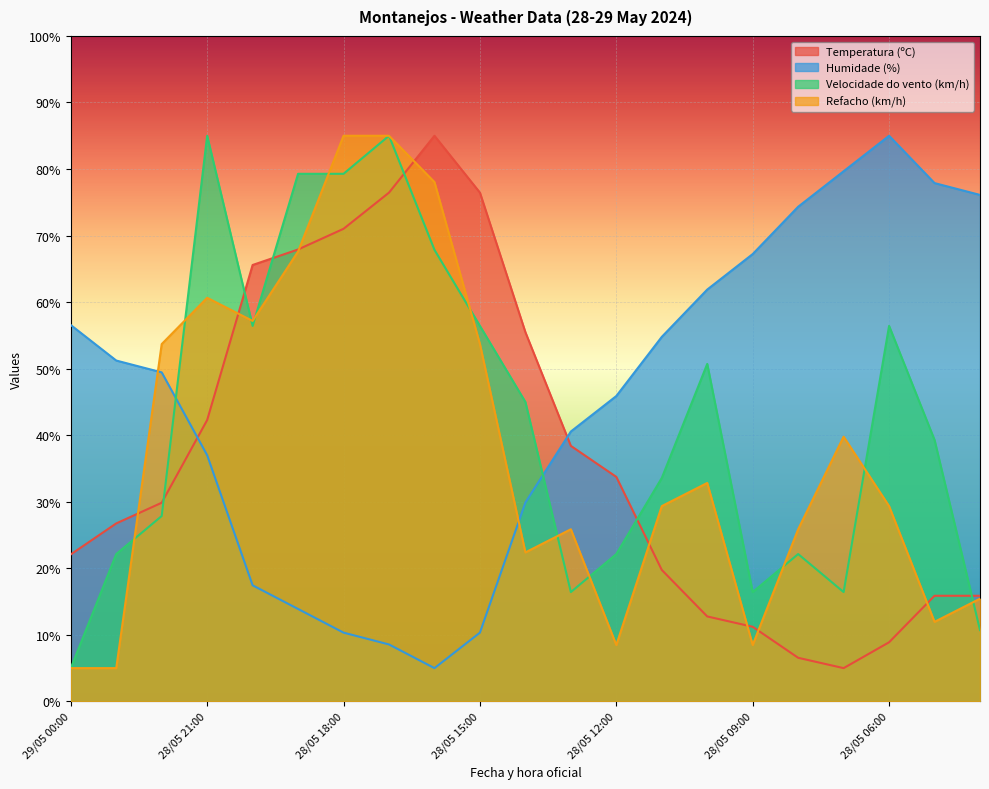

What is the total value across all series at 28/05 04:00?

118.1